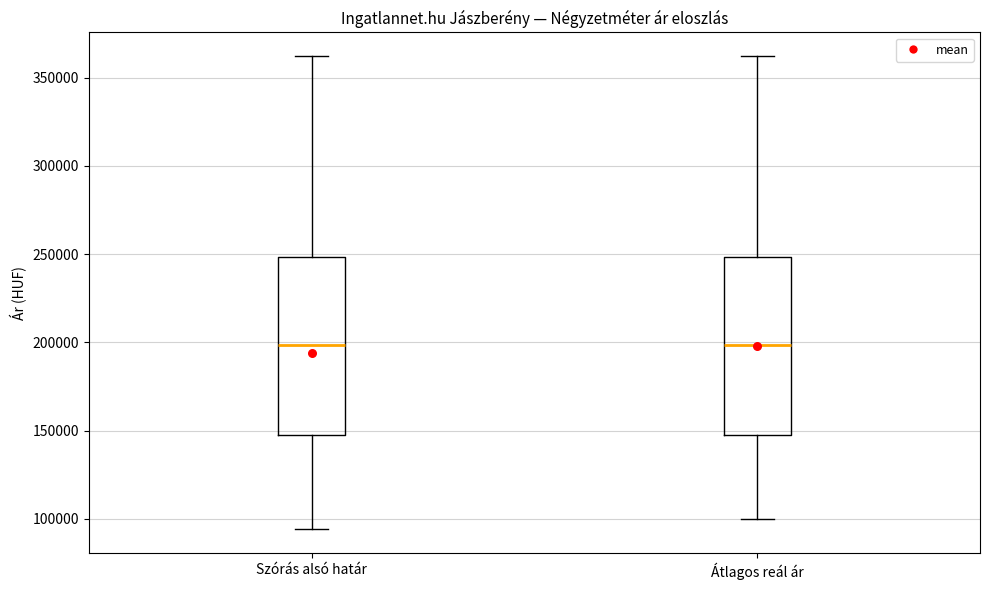

Reading left to right, read every box against the y-axis: the position of its median line, the range the box covers, and the ends of its whiskers. The values are not printed on the chart, so give them approximately, as read against the axis.

Szórás alsó határ: median 200000, box 145000 to 250000, whiskers 95000 to 360000
Átlagos reál ár: median 200000, box 145000 to 250000, whiskers 100000 to 360000